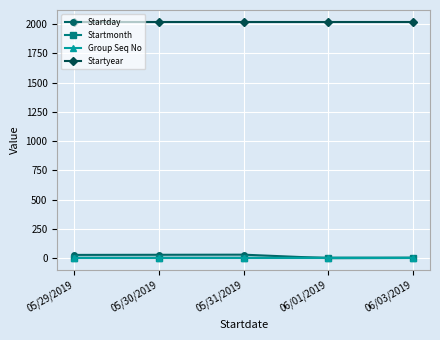

The Startday series shows 31 at 05/31/2019. True or false?

True